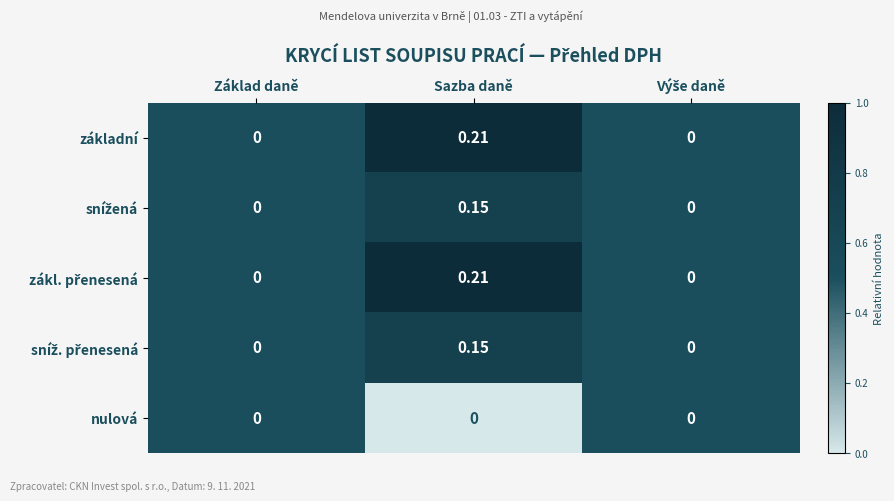

Which label corresponds to the largest value in the chart?

Sazba daně